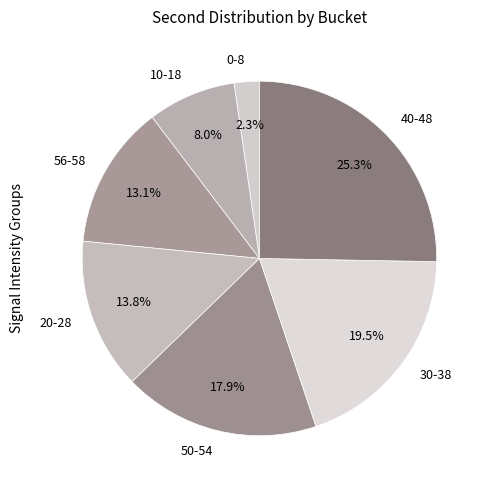

Combined, what portion of the pie is 40-48 and 0-8?

27.6%